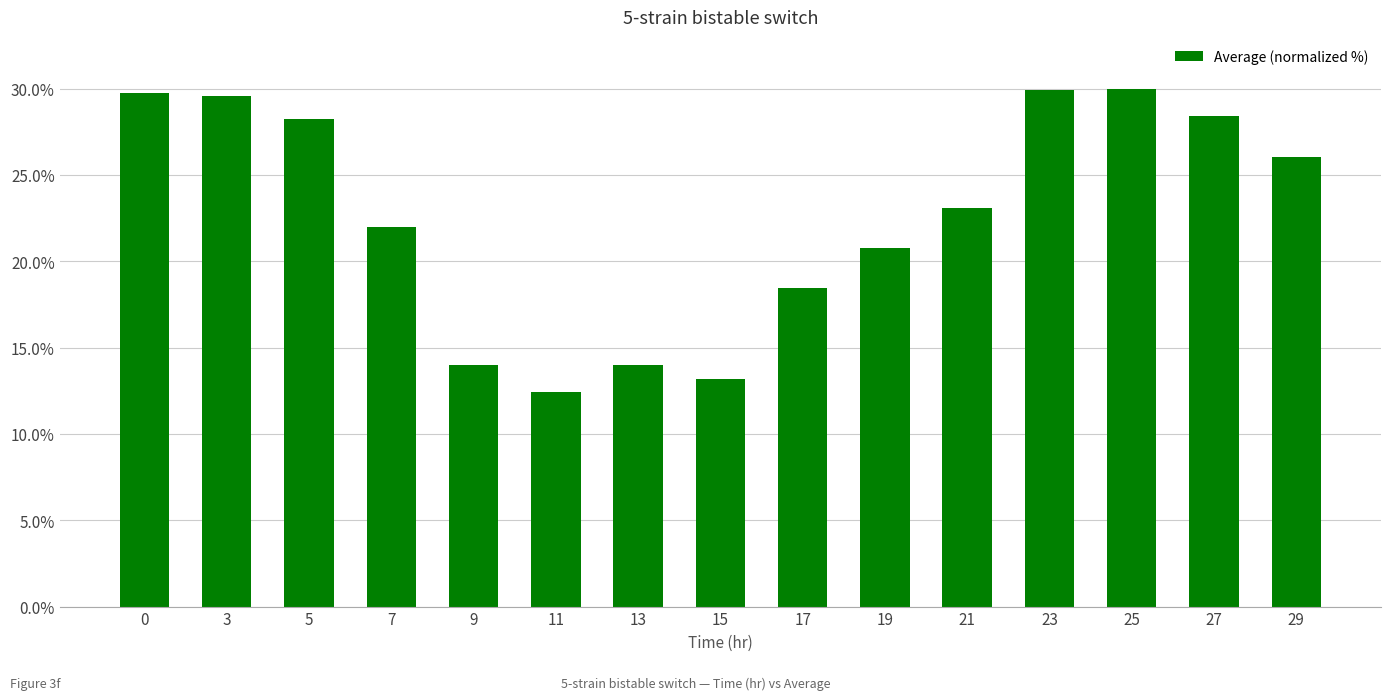

Where is the data nearest to the value 21?

19